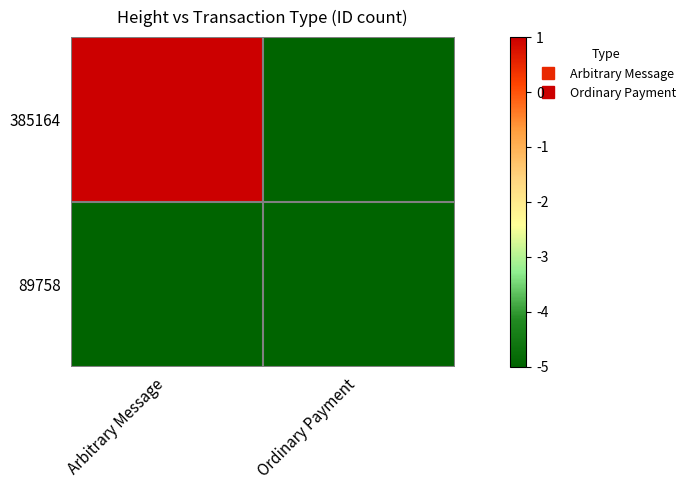

What is the total value across all series at Arbitrary Message?

-4